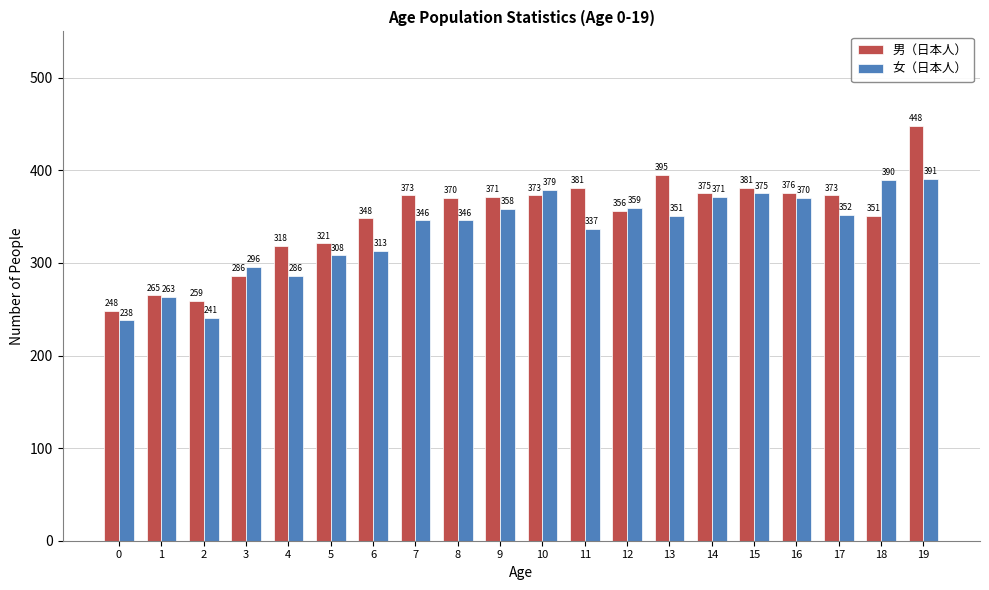

At which label is 男（日本人） closest to 348?

6